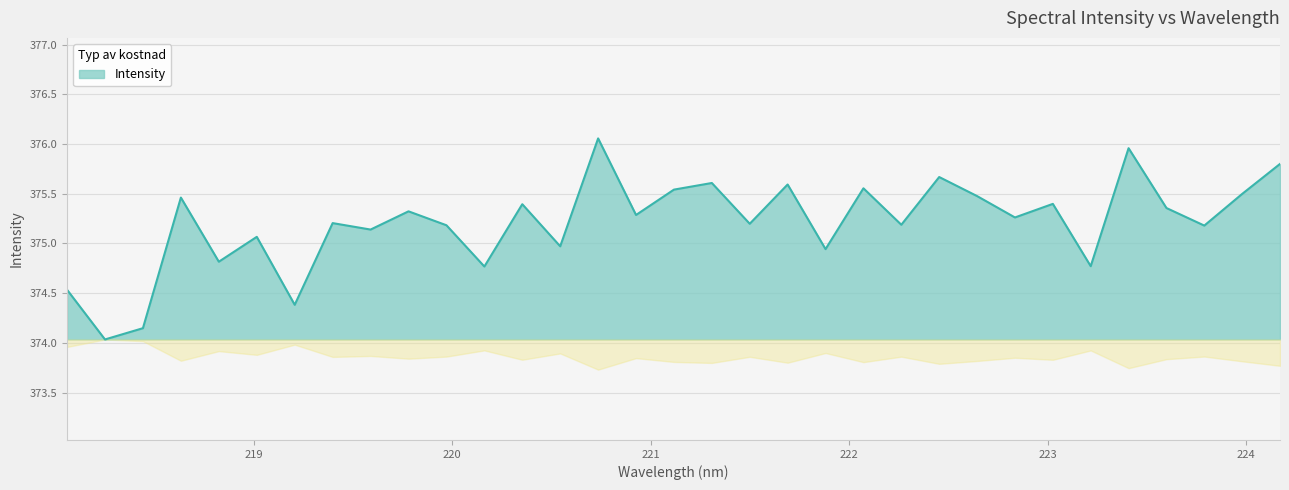

Does the chart display data point markers on the line(s)?

No